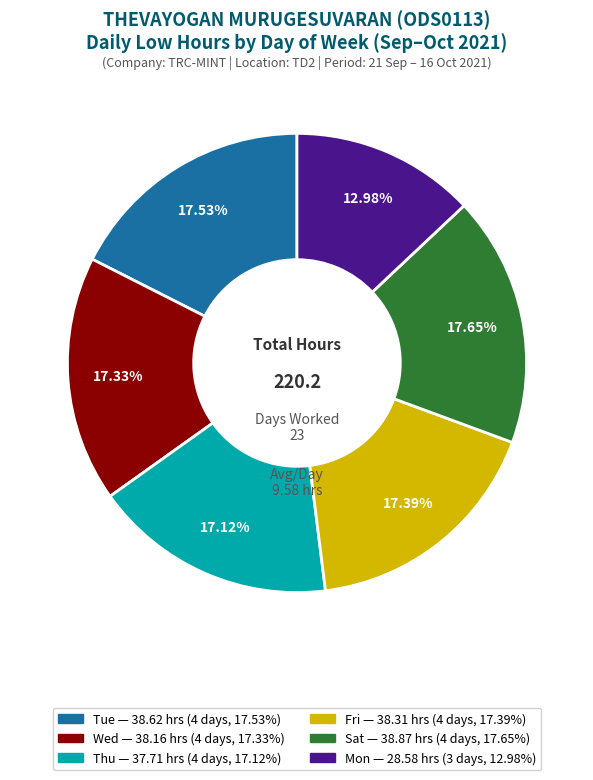

Is there a majority slice in this chart?

No